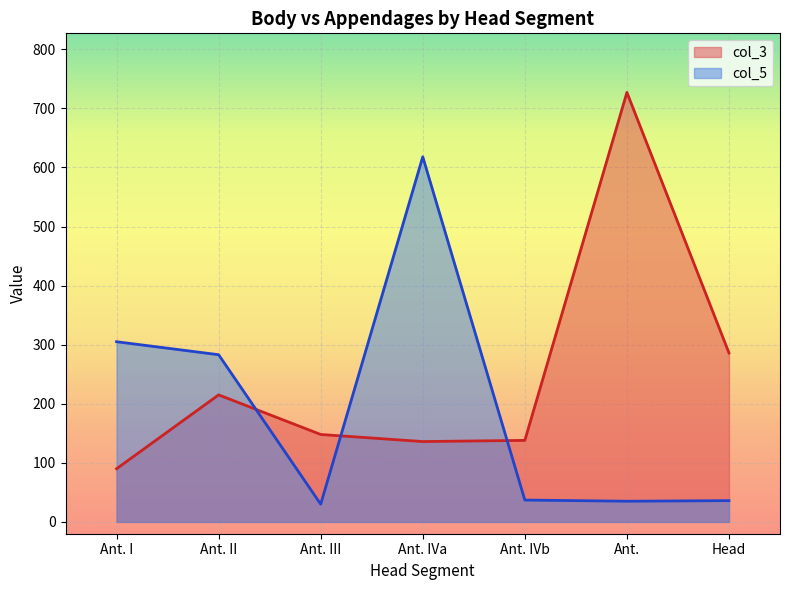

The col_5 series shows 37 at Ant. IVb. True or false?

True